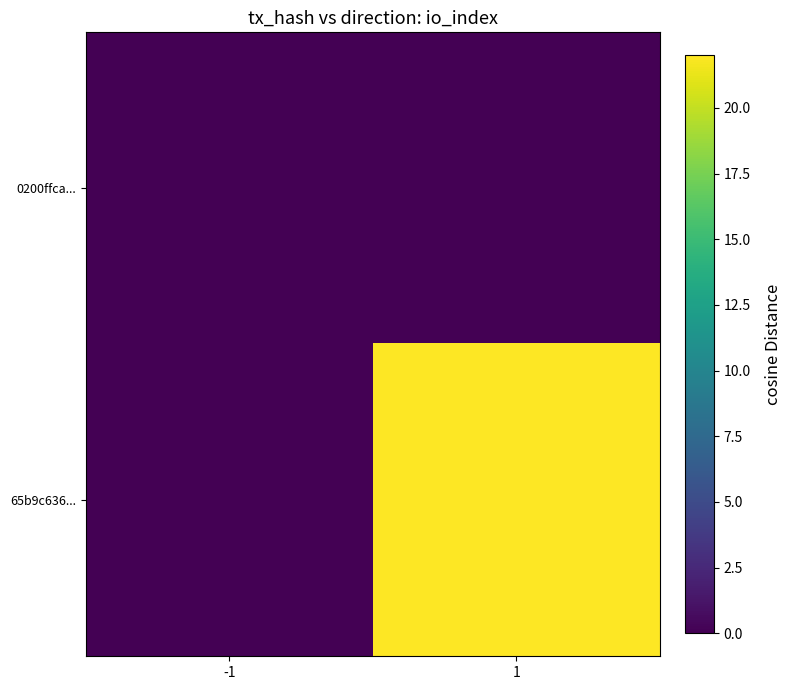

At which category is the sum across all series the highest?

1